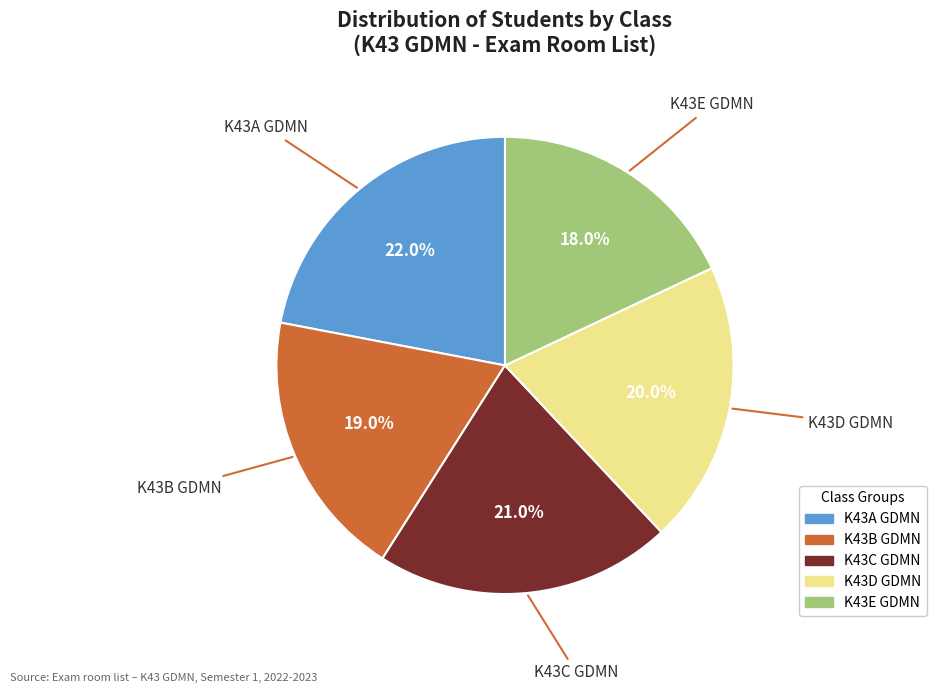

Which category has the biggest portion of the pie?

K43A GDMN